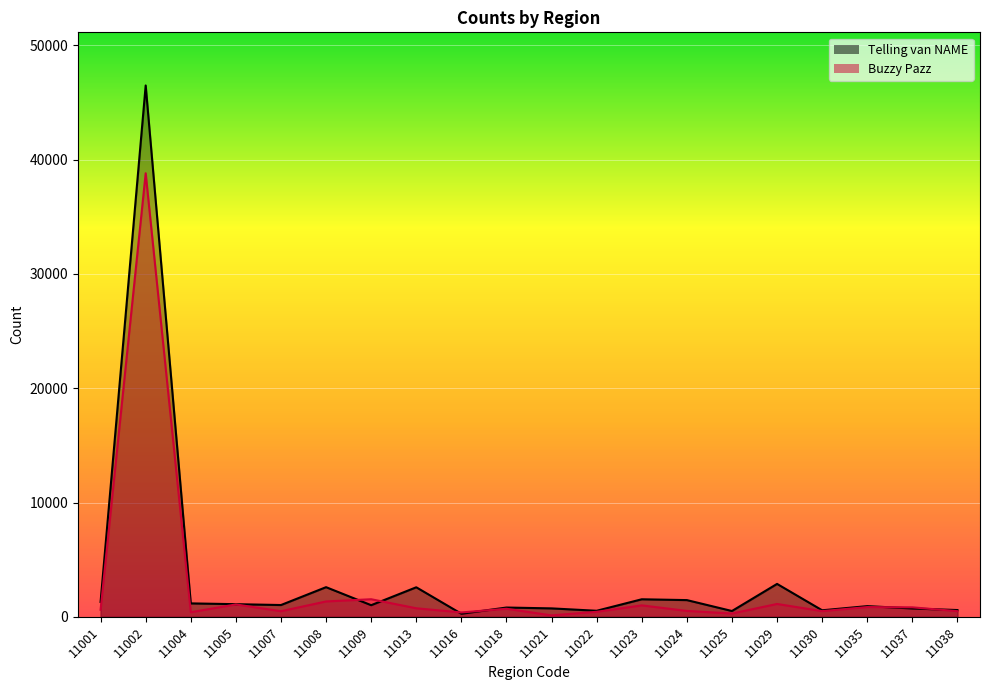

The value of Telling van NAME at 11035 is 488. True or false?

False